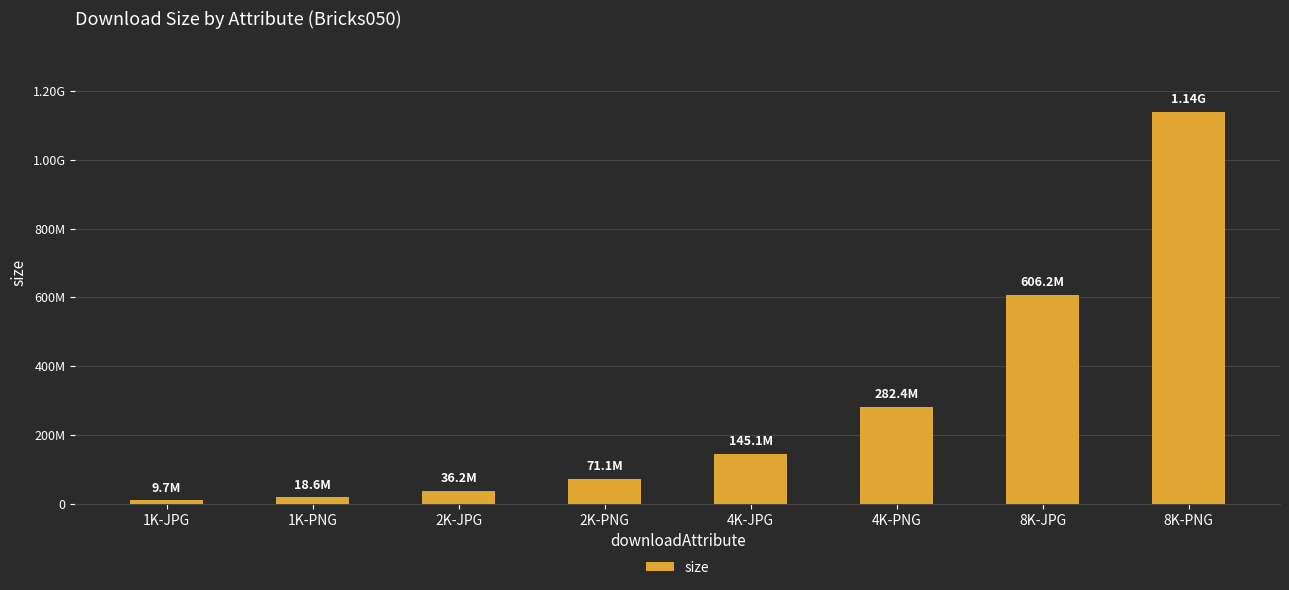

What position from the left is 8K-JPG?

7